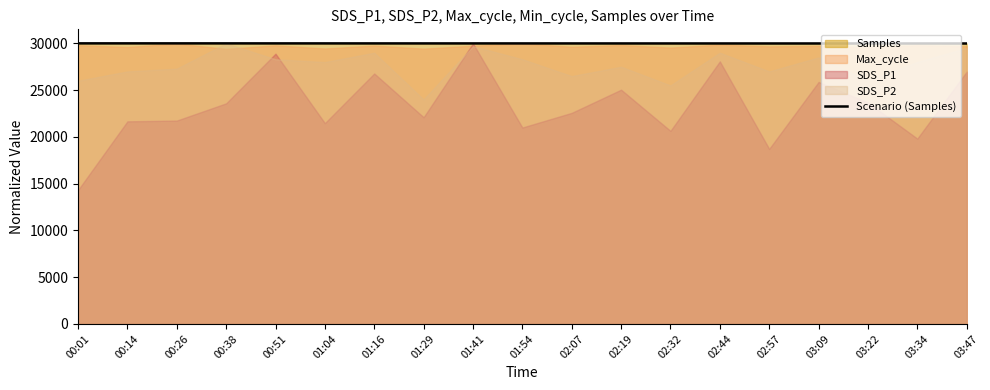

What is the minimum value for Scenario (Samples)?

29985.1